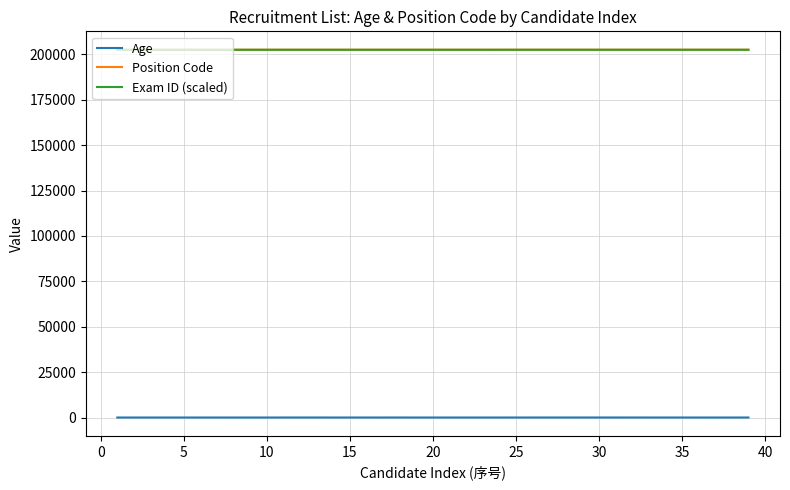

True or false: Position Code and Age cross at least once.

False